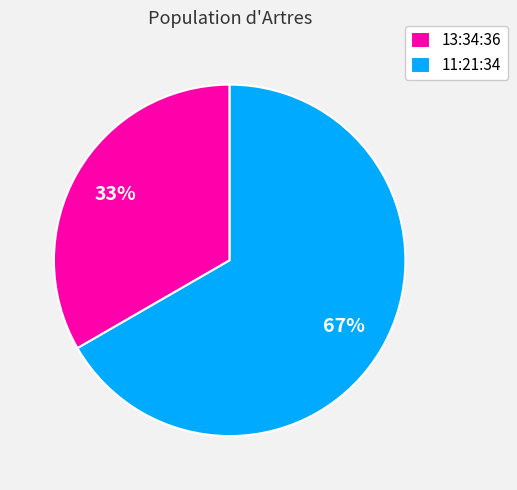

To the nearest percent, what is the combined percentage of 11:21:34 and 13:34:36?

100%